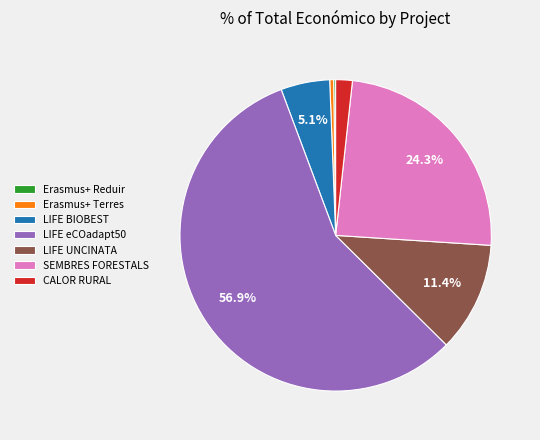

Is LIFE UNCINATA the majority of the pie?

No